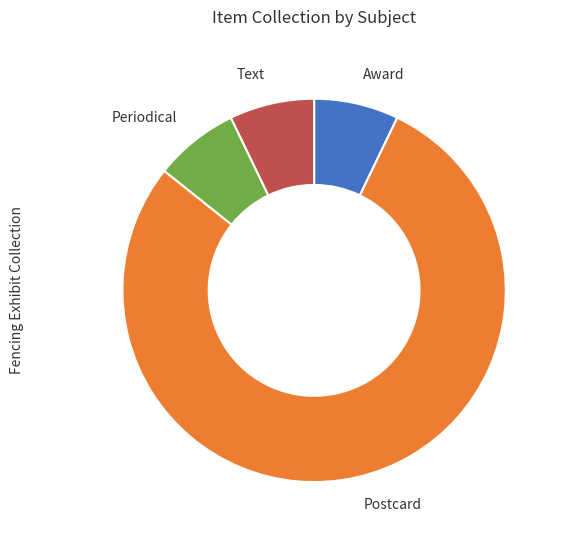

True or false: Text accounts for 1% of the total.

False